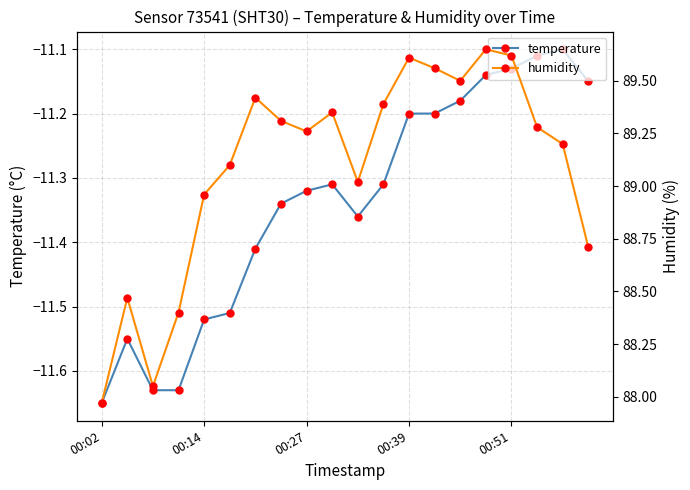

Is this an area chart (filled region under the line)?

No